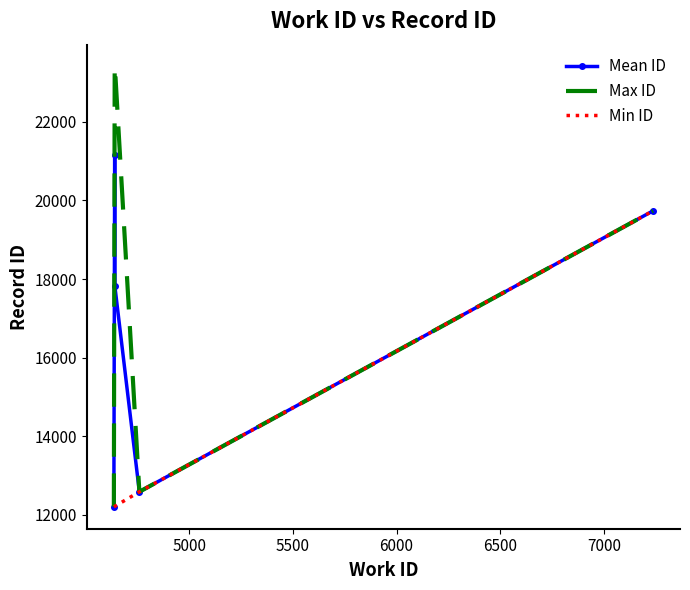

Count the number of data series in this chart.

3